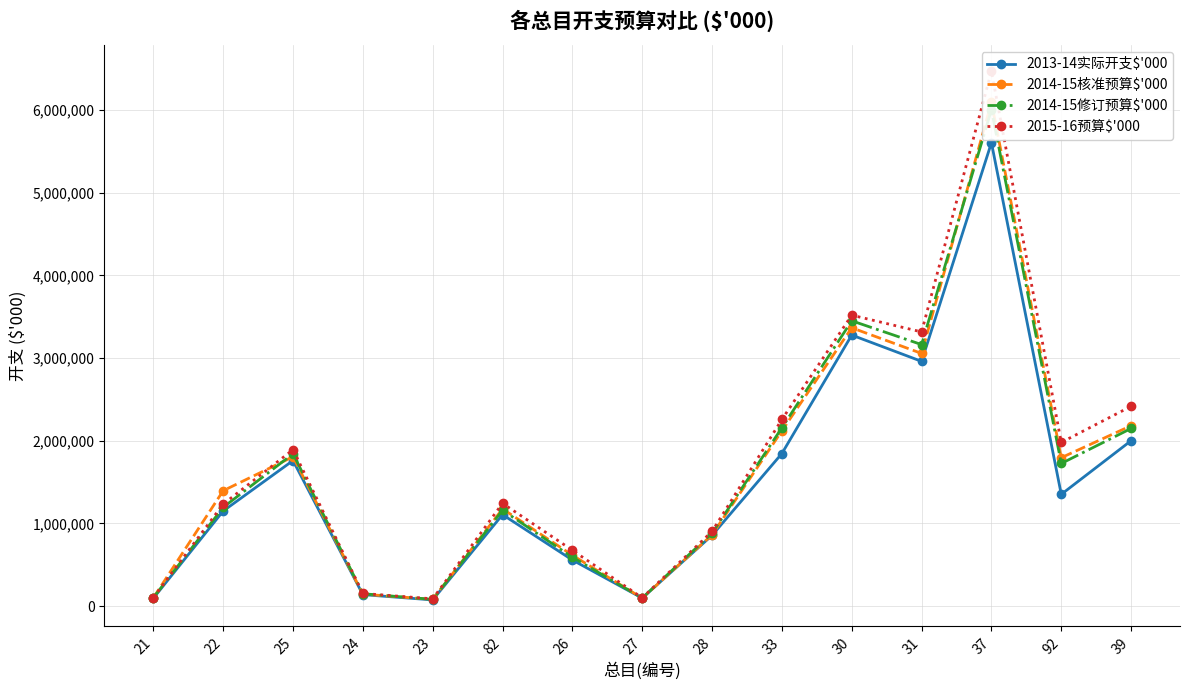

At which label does 2013-14实际开支$'000 reach its minimum?

23